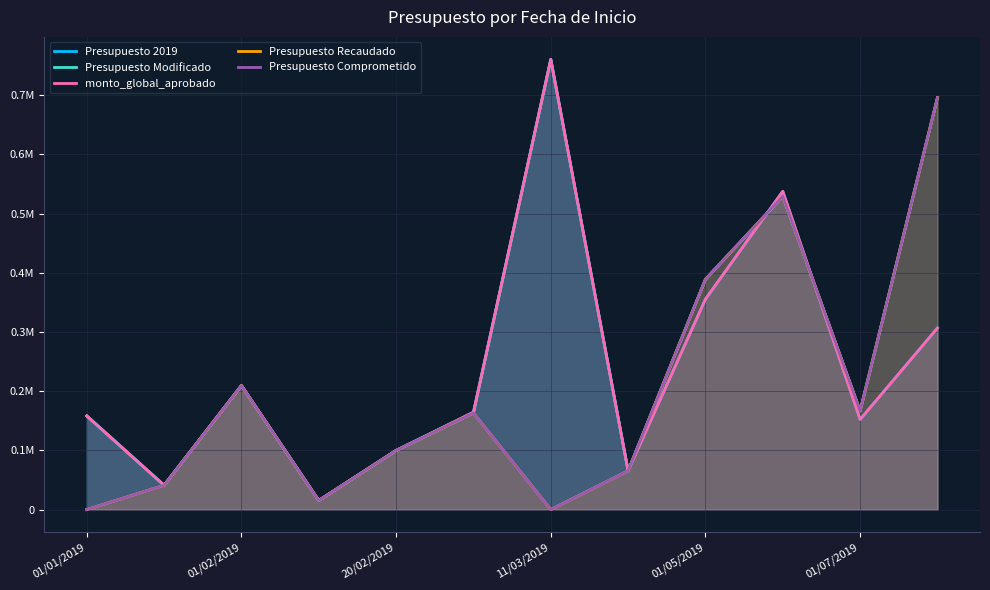

At 01/02/2019, list the series in order from smallest to largest.

Presupuesto 2019, Presupuesto Modificado, monto_global_aprobado, Presupuesto Recaudado, Presupuesto Comprometido